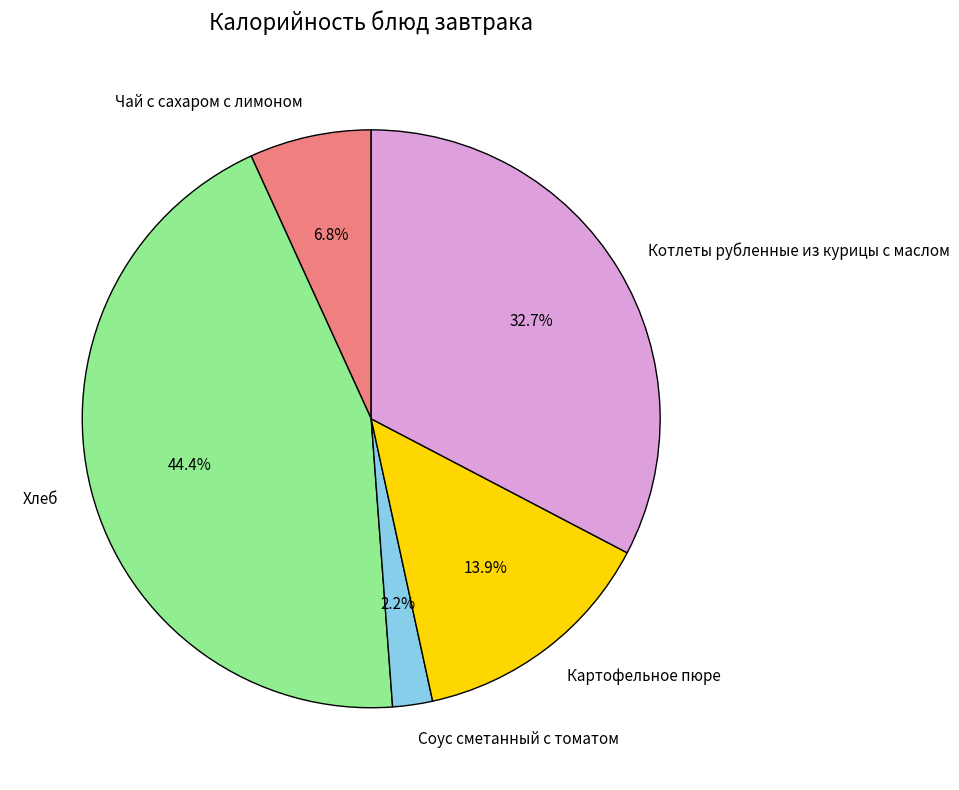

Combined, what portion of the pie is Соус сметанный с томатом and Картофельное пюре?

16.1%